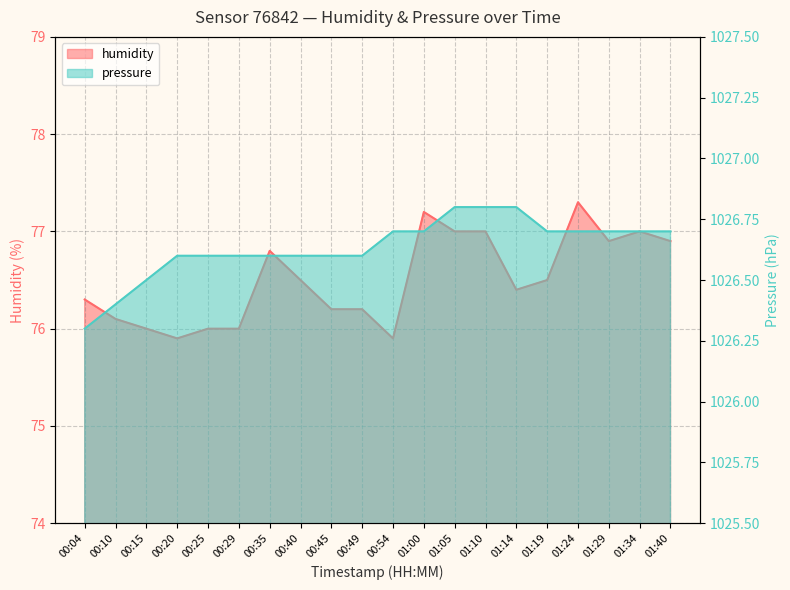

At which category does the chart reach its peak across all series?

01:05